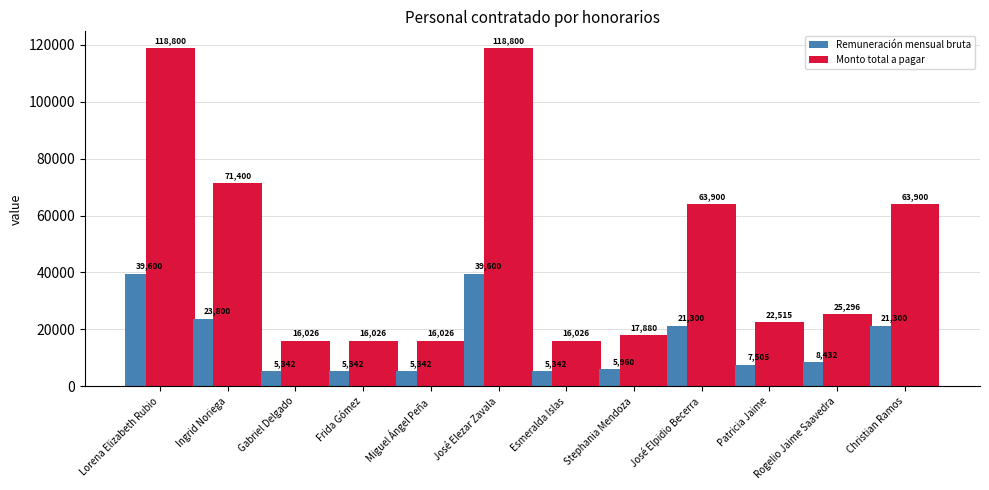

At which label does Monto total a pagar first exceed 27027?

Lorena Elizabeth Rubio